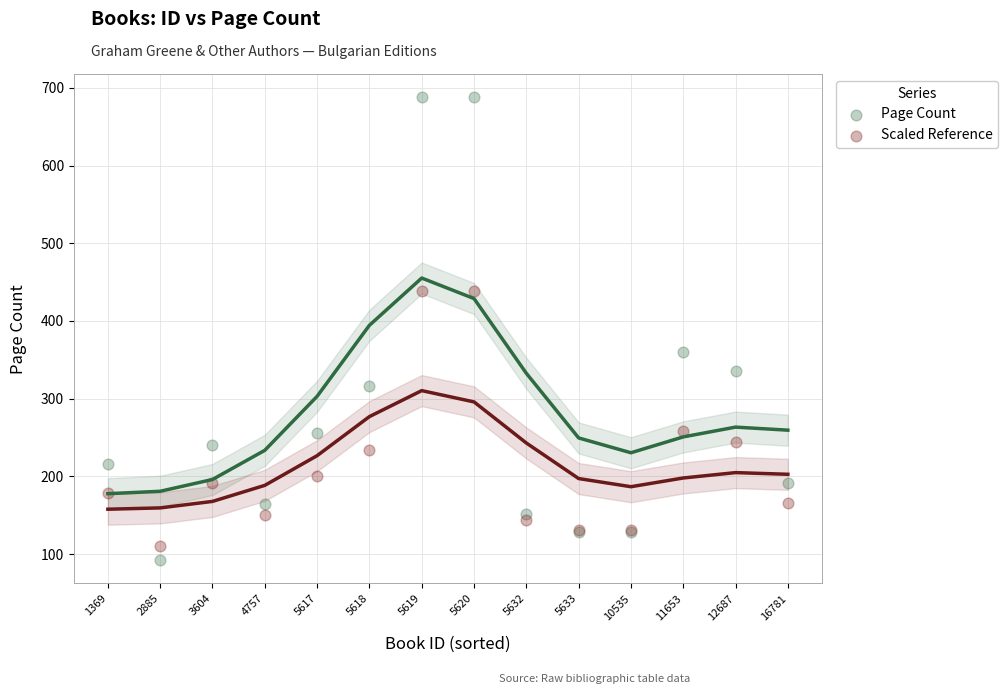

Which series reaches the maximum Y coordinate?

Page Count